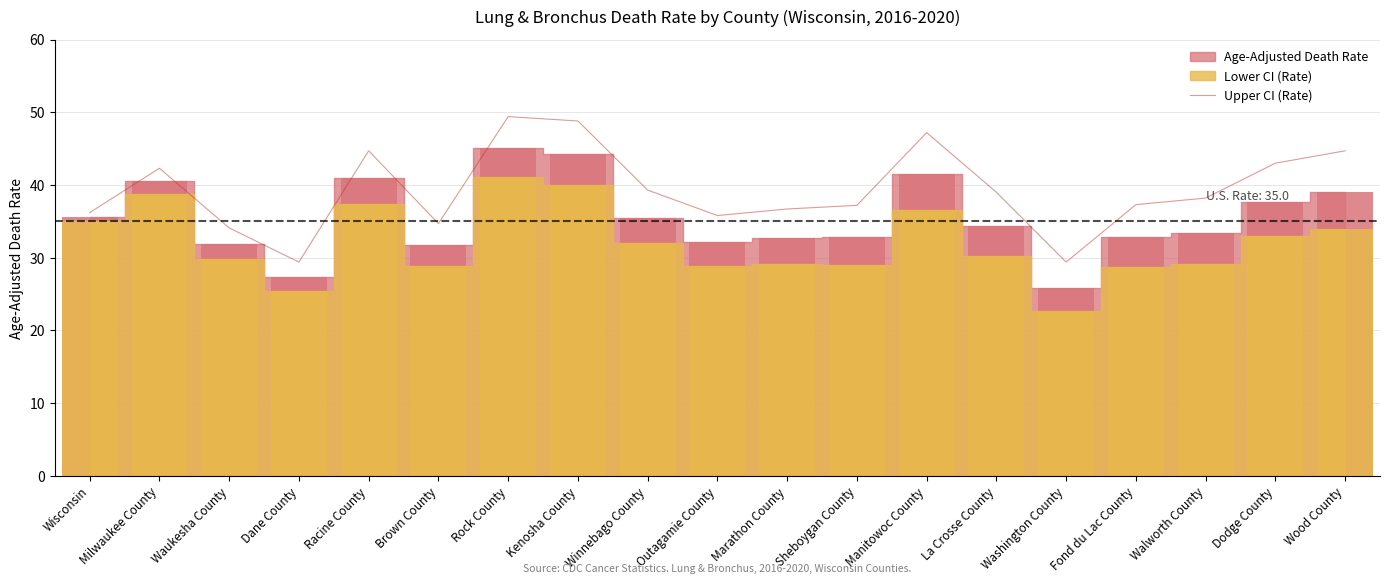

What value does the data have at Fond du Lac County?

37.3